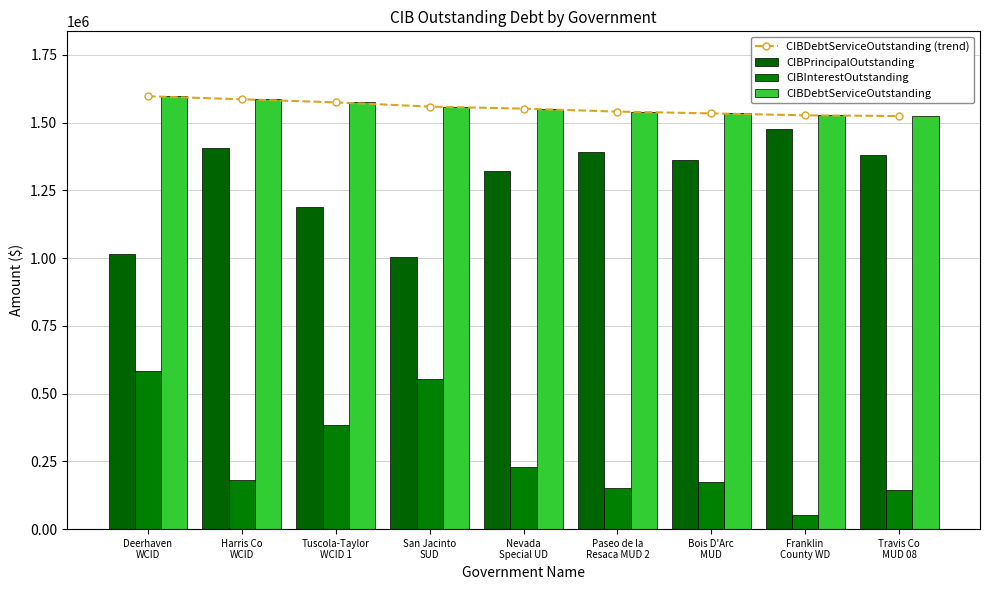

At which label does CIBDebtServiceOutstanding first exceed 1551207?

Deerhaven
WCID